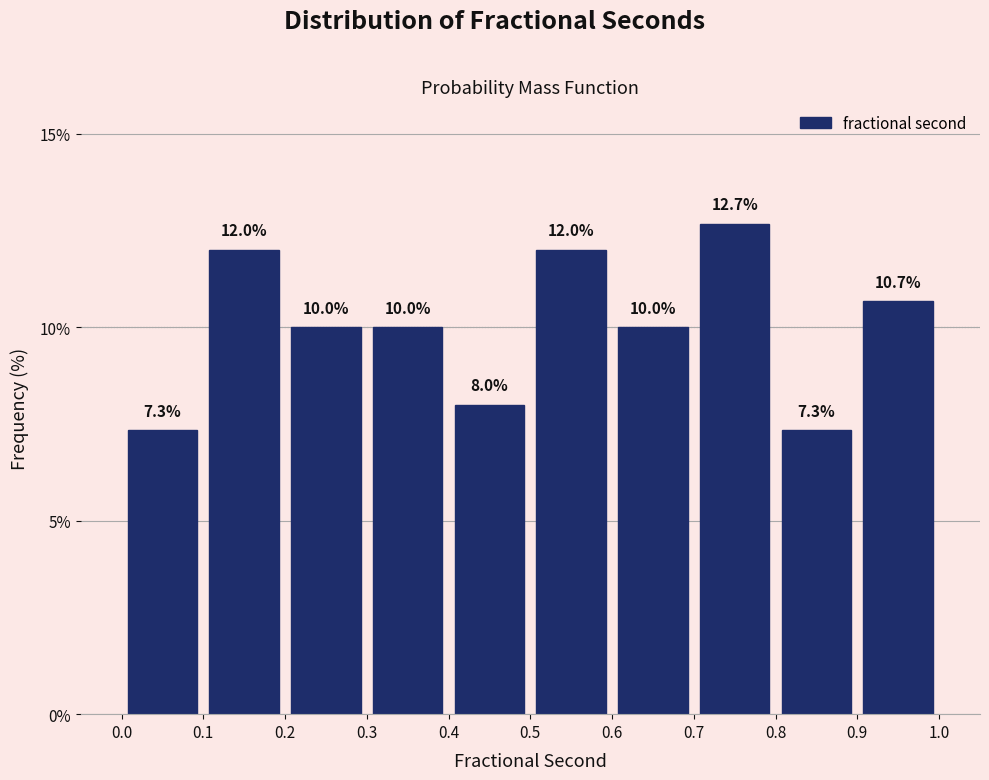

Over which range of the x-axis is the bar tallest?

0.7 to 0.8